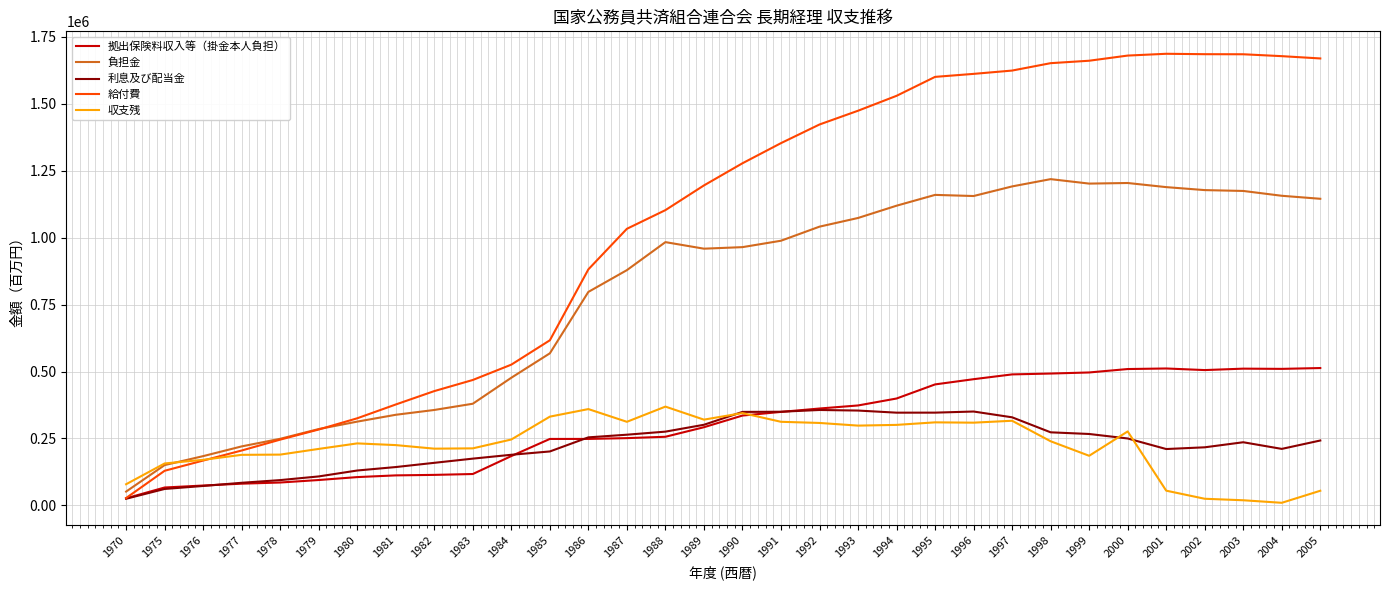

What is the difference between the second highest and second lowest values in the 拠出保険料収入等（掛金本人負担） series?

444545